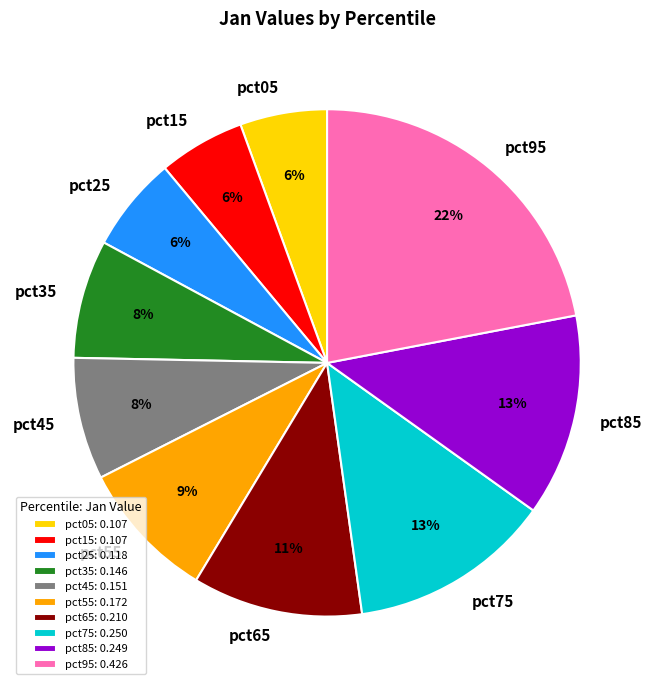

Do pct35 and pct15 together represent more than half of the pie?

No